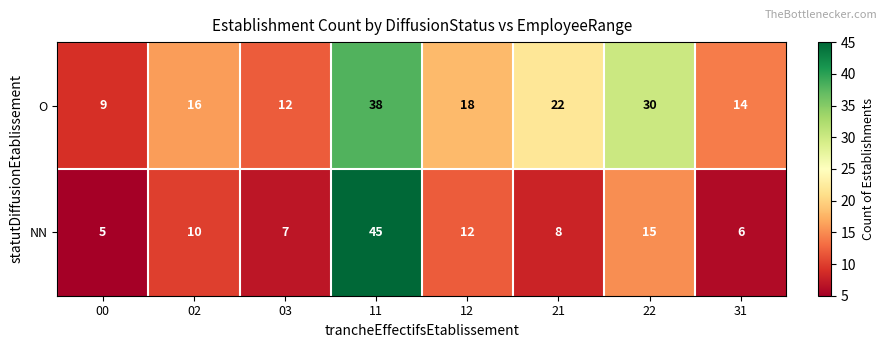

Rank the series by their average value, from lowest to highest.

NN, O